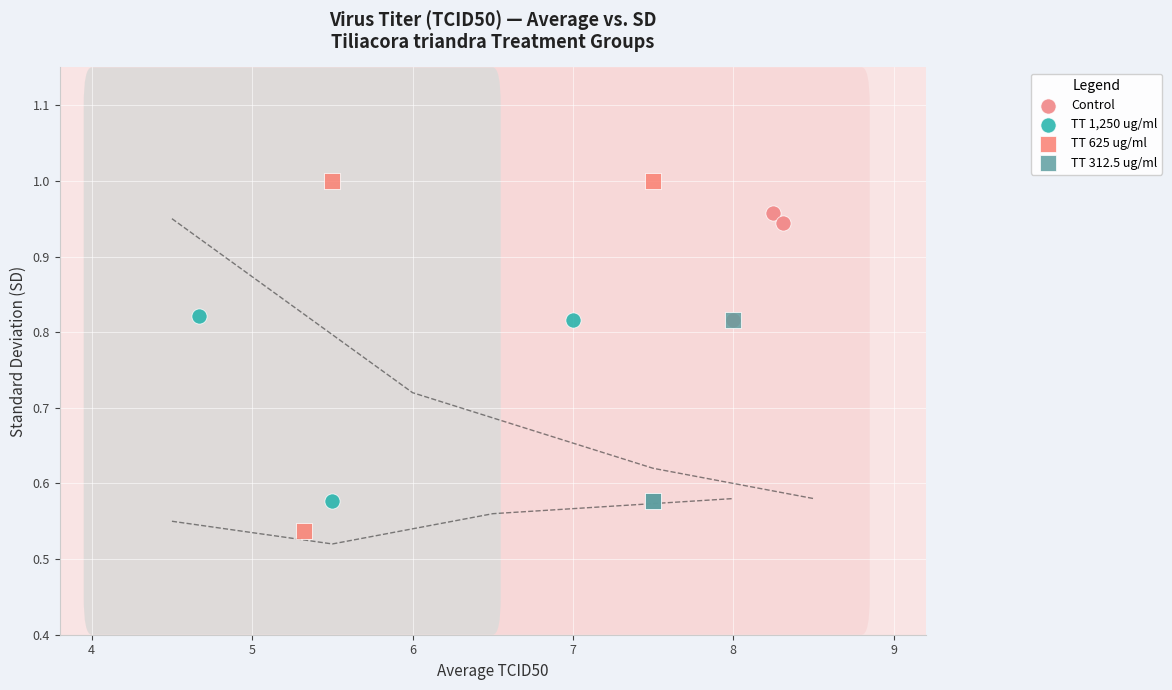

Which series has the largest Y range (max minus min)?

TT 625 ug/ml